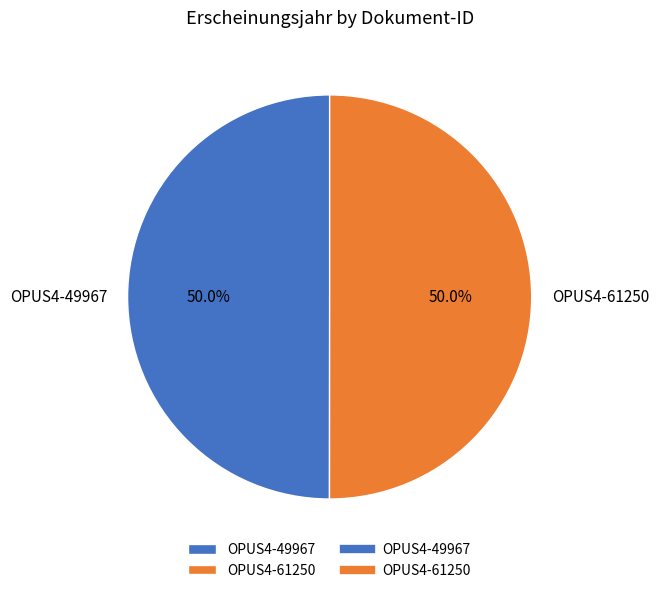

What is the ratio of the value at OPUS4-61250 to the value at OPUS4-49967?

1.0